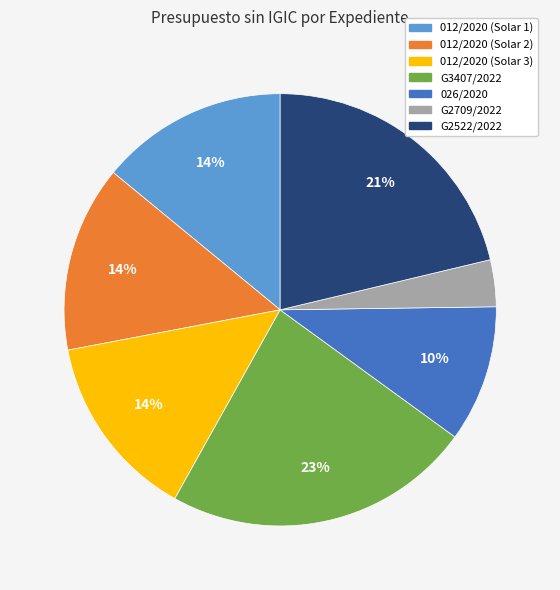

Does any single category account for the majority?

No